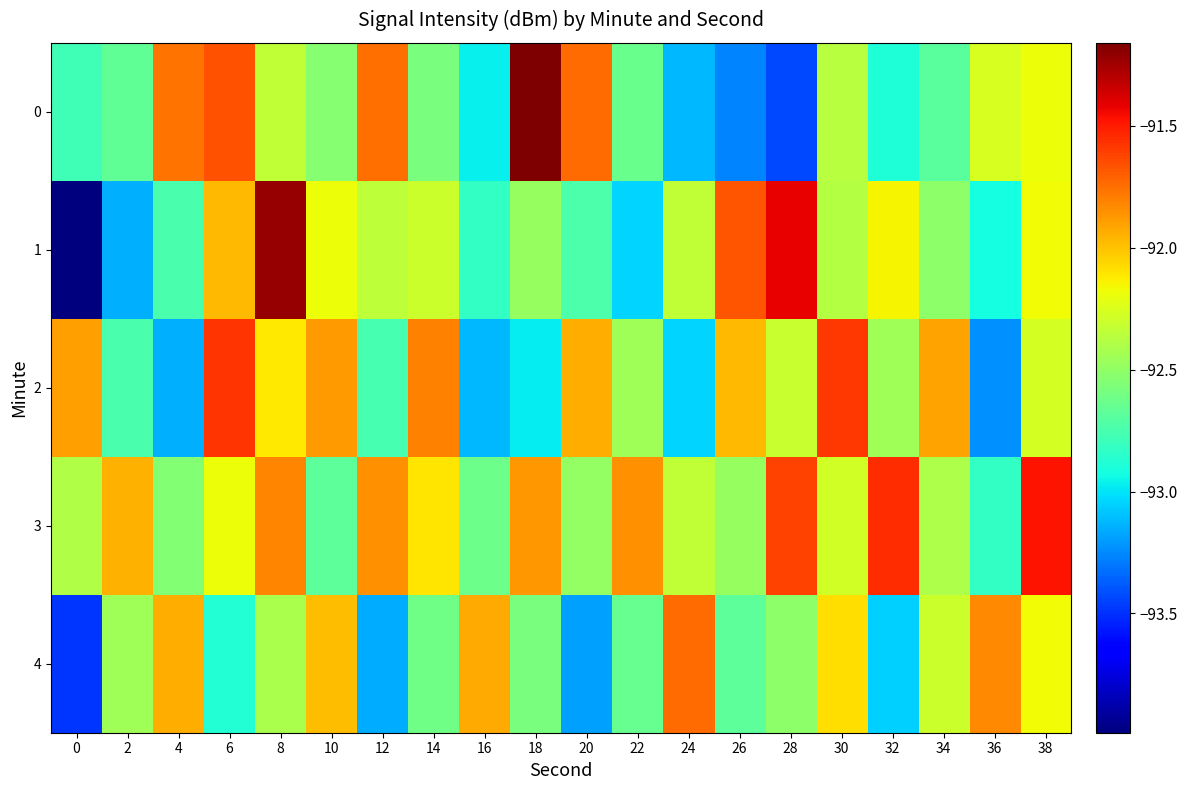

Which series has the widest spread of values?

1